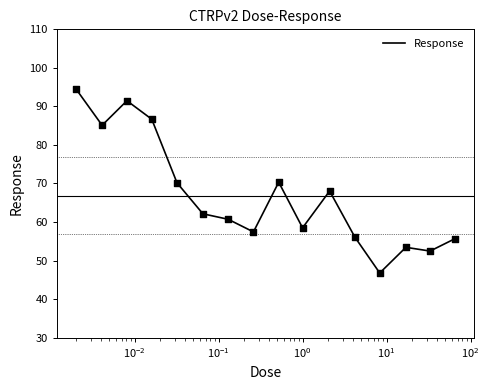

What is the difference between the maximum and minimum values?

47.8